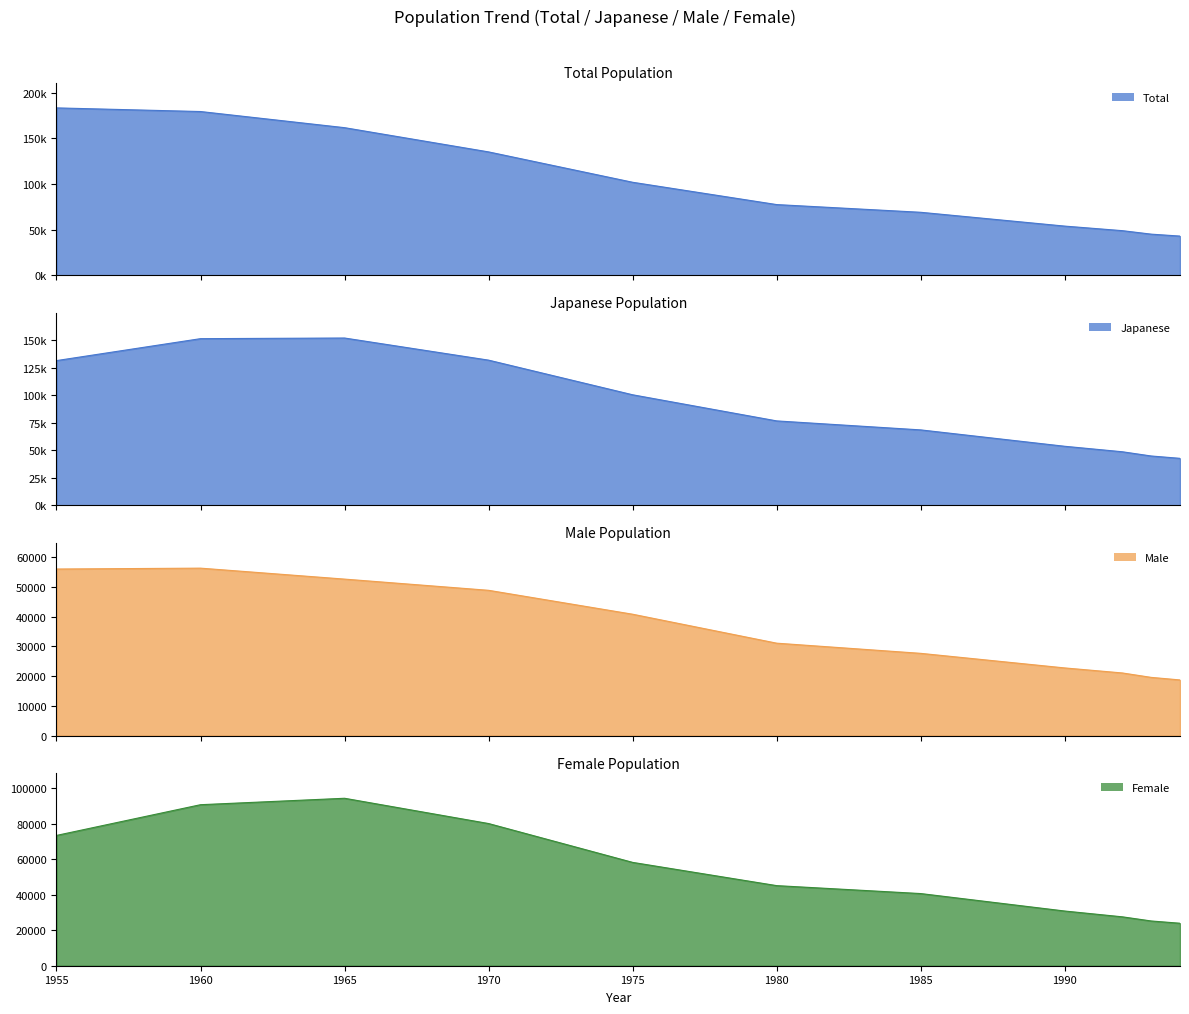

True or false: Japanese and Male cross at least once.

False